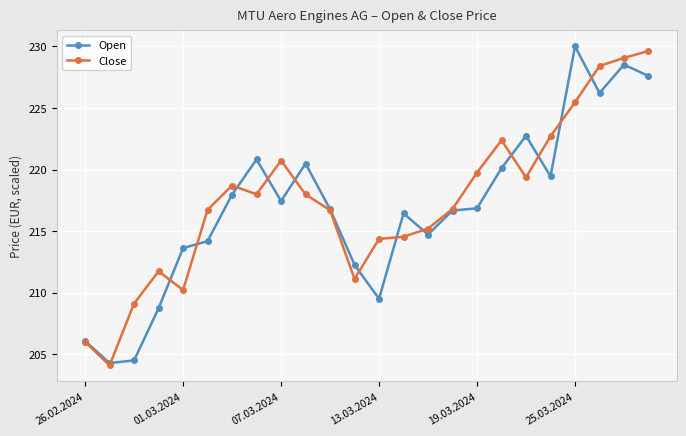

Count the number of categories in the chart.

24